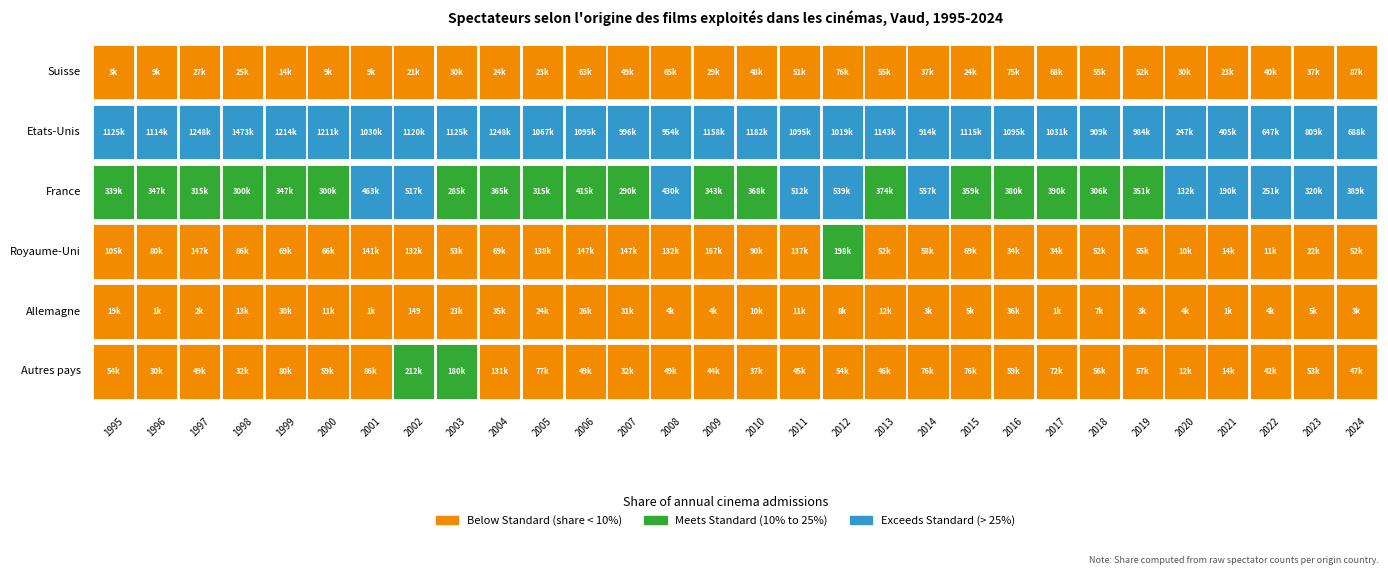

Is the value of Etats-Unis at 18 greater than the value of Allemagne at 17?

Yes